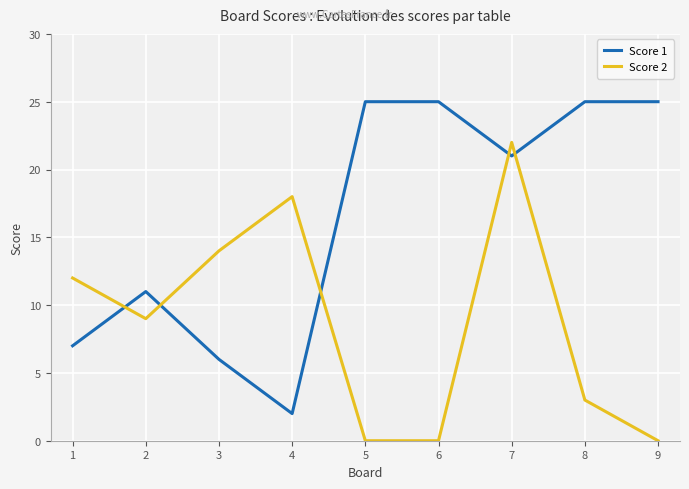

What is the average value of the Score 2 series?

9